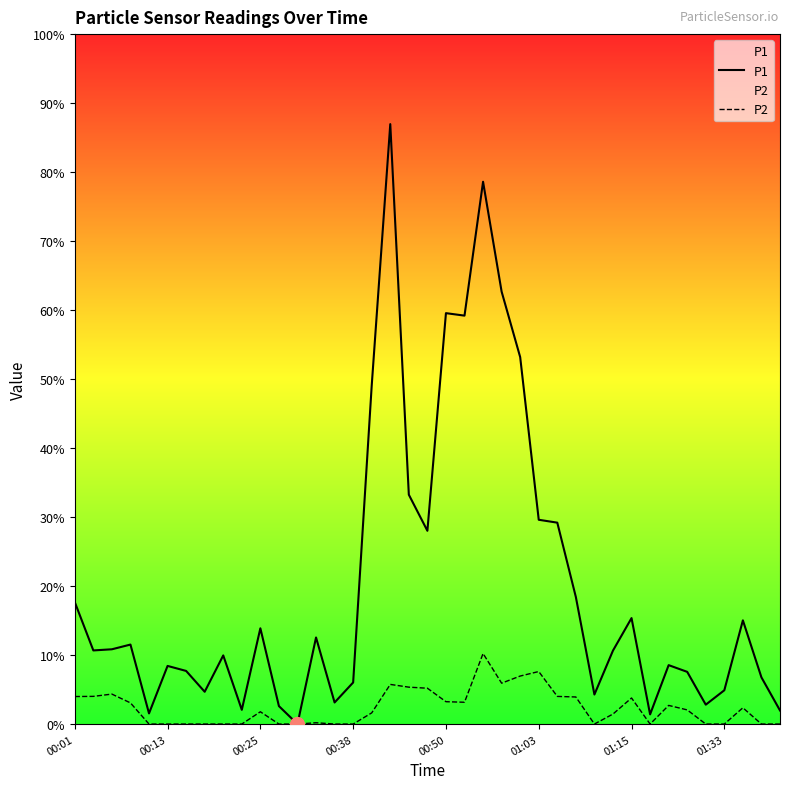

What are all the series names shown in the legend?

P1, P2